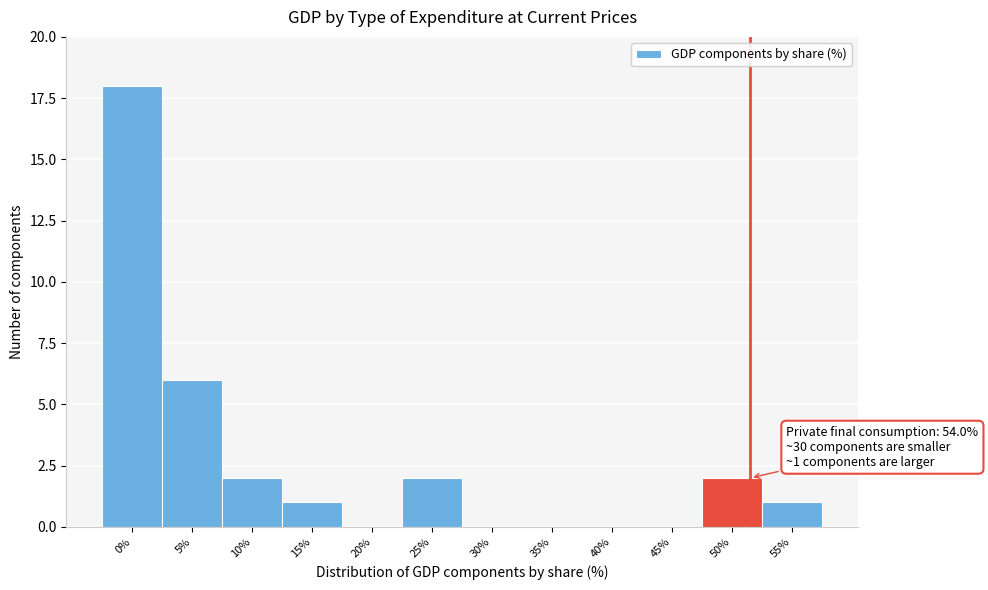

Reading right to left, what are all the values shown in this chart?

55%=1	50%=2	45%=0	40%=0	35%=0	30%=0	25%=2	20%=0	15%=1	10%=2	5%=6	0%=18